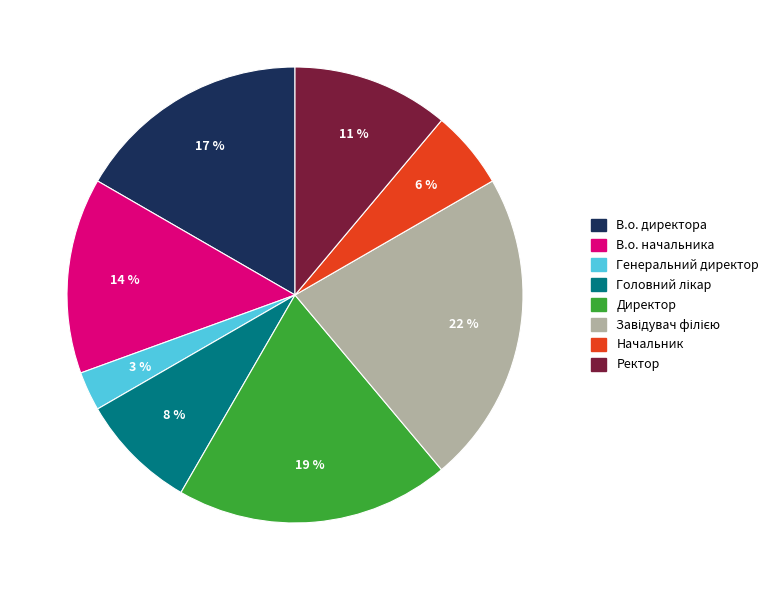

To the nearest percent, what is the difference between the largest and smallest slice percentages?

19%